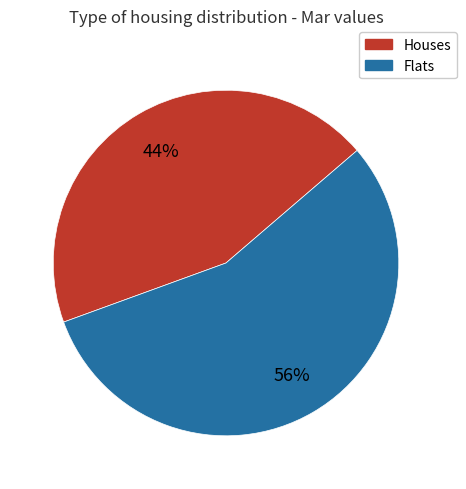

To the nearest percent, what is the average slice percentage?

50%